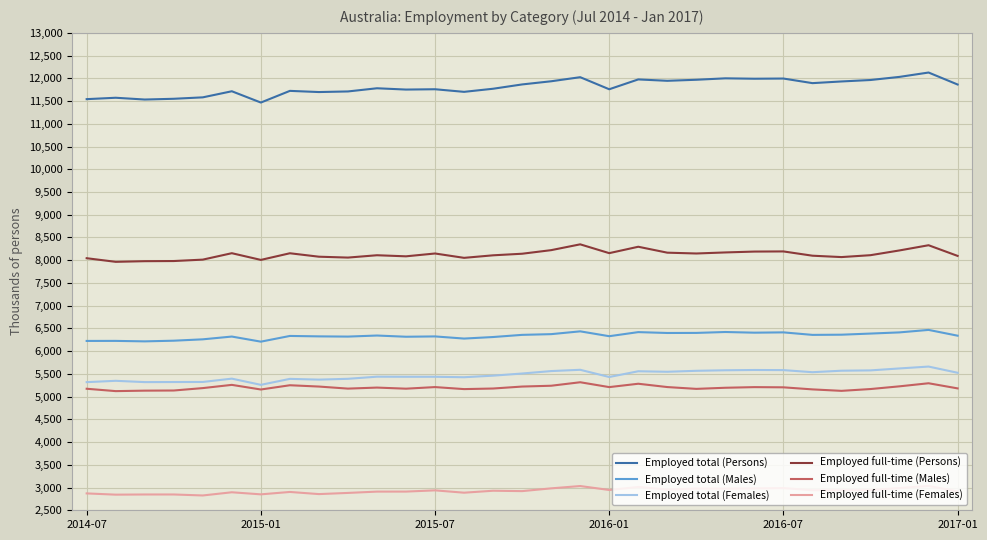

Which series has the largest total across all categories?

Employed total (Persons)